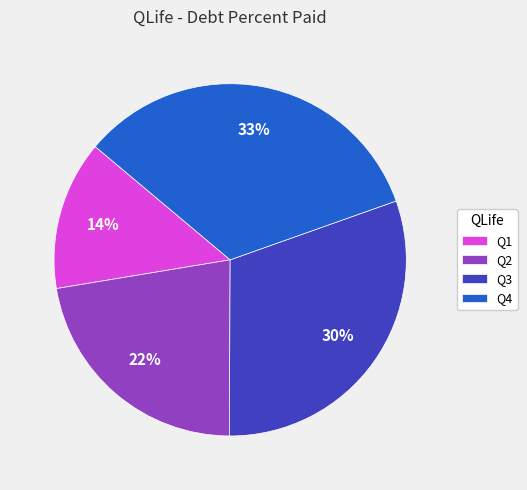

Which category has the biggest portion of the pie?

Q4